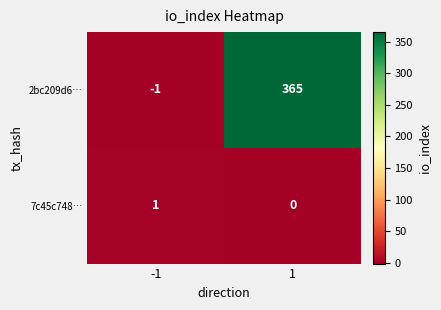

At which category is the sum across all series the highest?

1